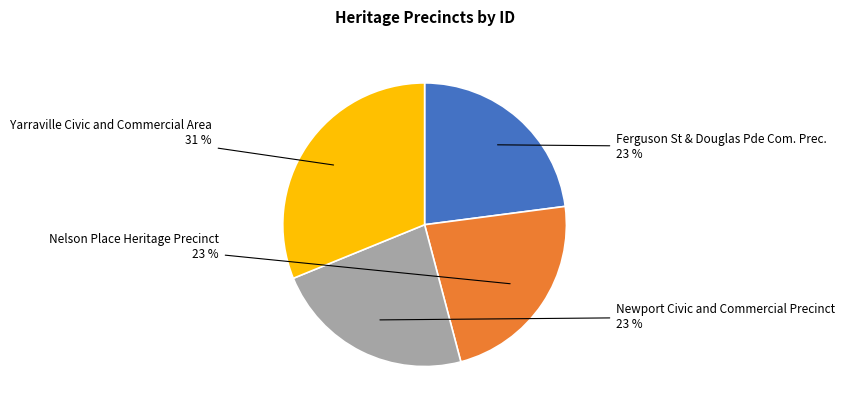

Is Yarraville Civic and Commercial Area the majority of the pie?

No